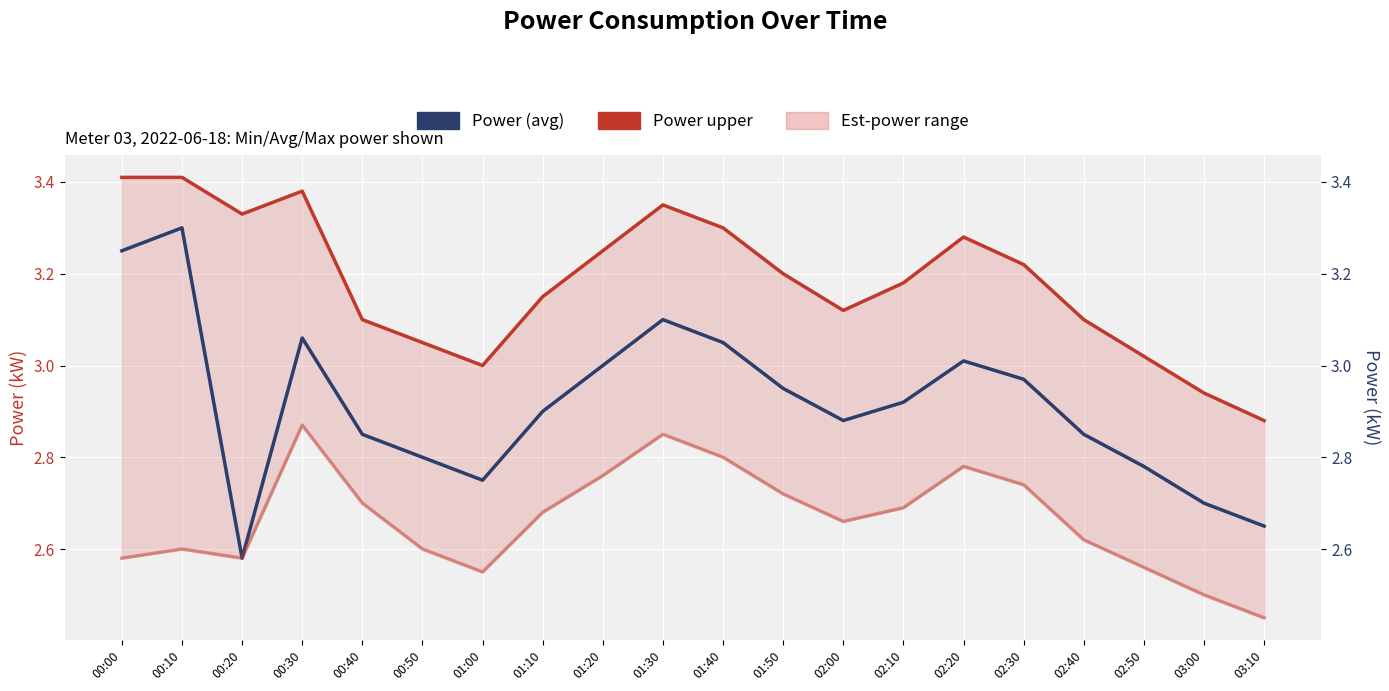

Count the Power lower values in the range 2 to 3.

20